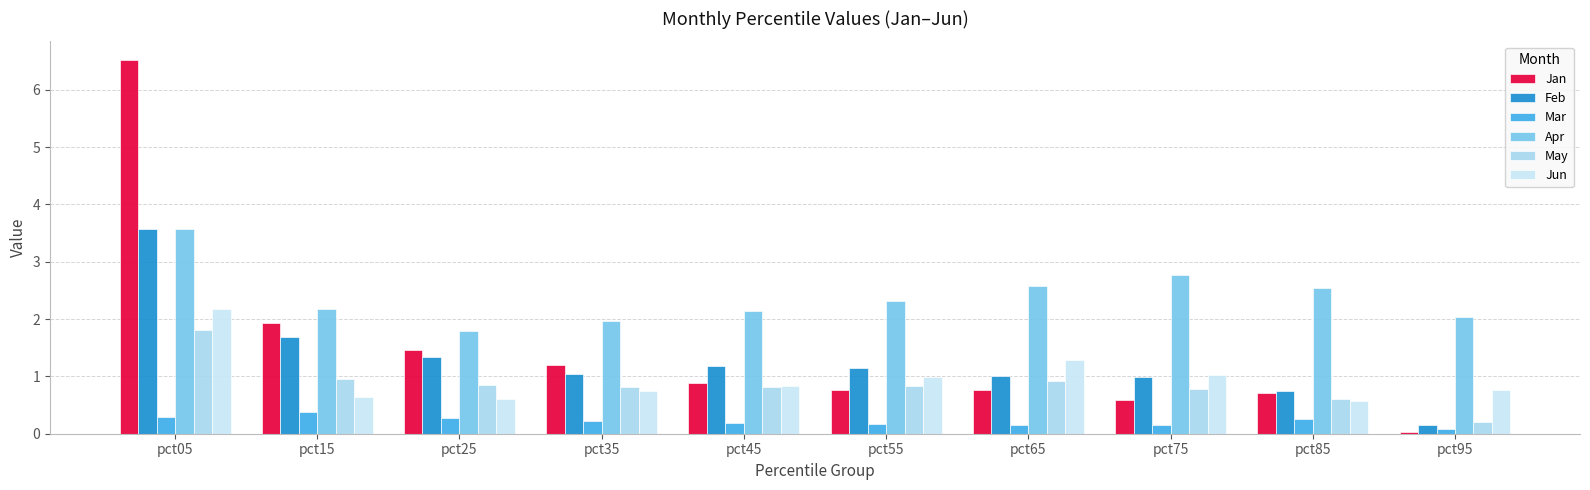

What is the total value across all series at pct55?

6.2